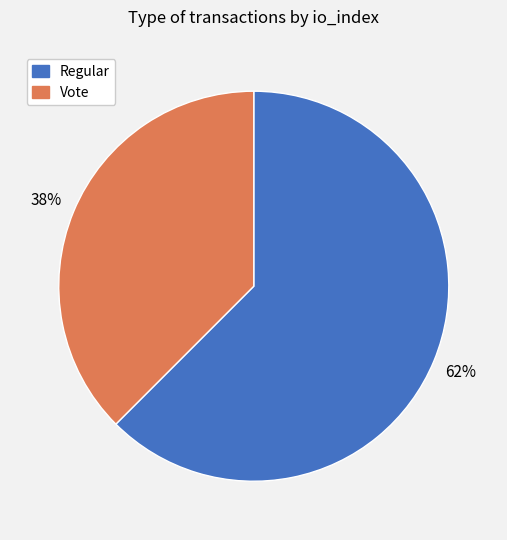

The Vote slice represents 38% of the pie. True or false?

True